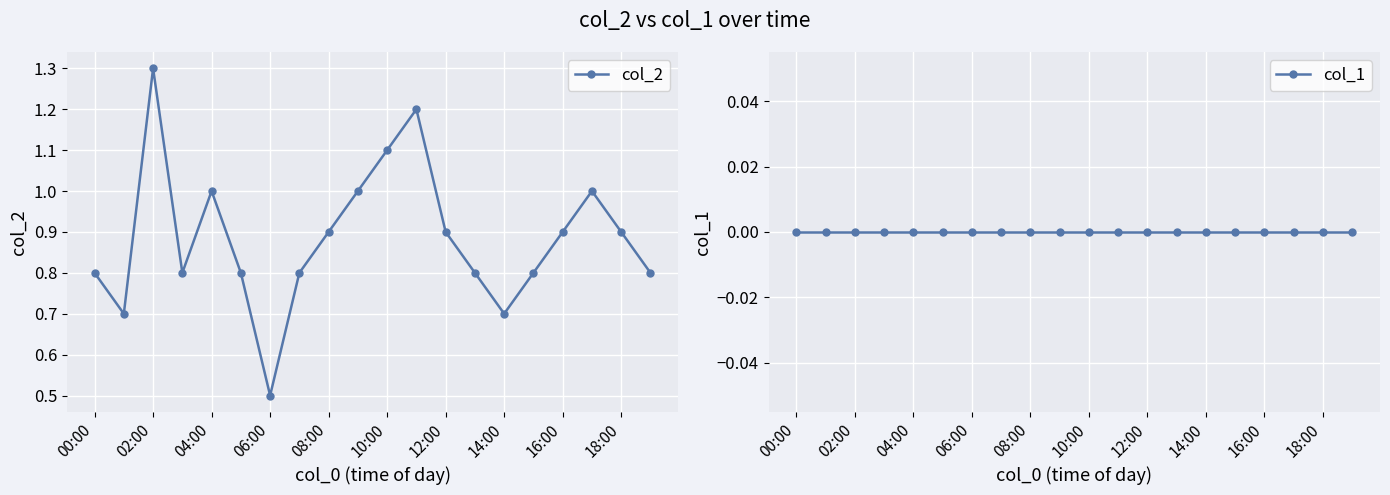

Count the col_2 values in the range 0 to 1.

17